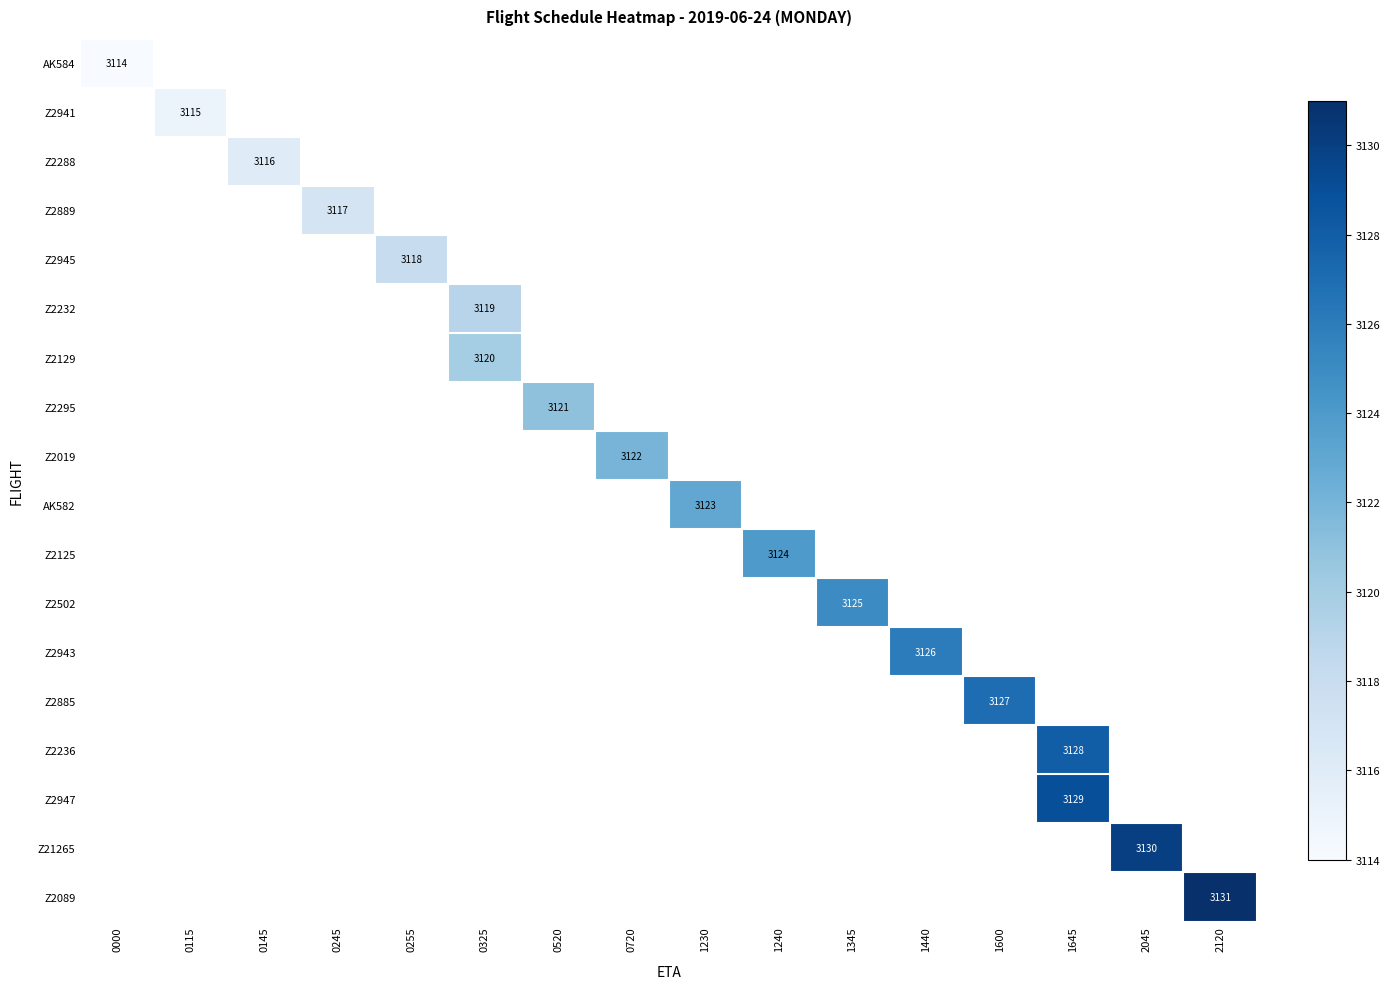

List the labels in order of Z2502 value, largest first.

0000, 0115, 0145, 0245, 0255, 0325, 0520, 0720, 1230, 1240, 1345, 1440, 1600, 1645, 2045, 2120